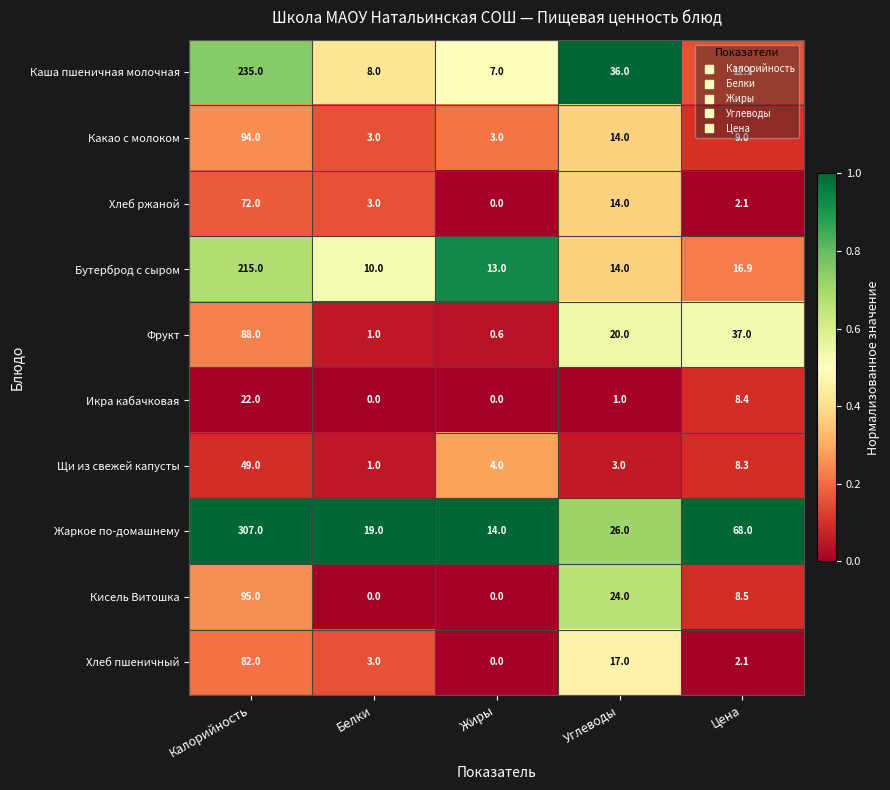

At which label does Щи из свежей капусты first exceed 4?

Калорийность